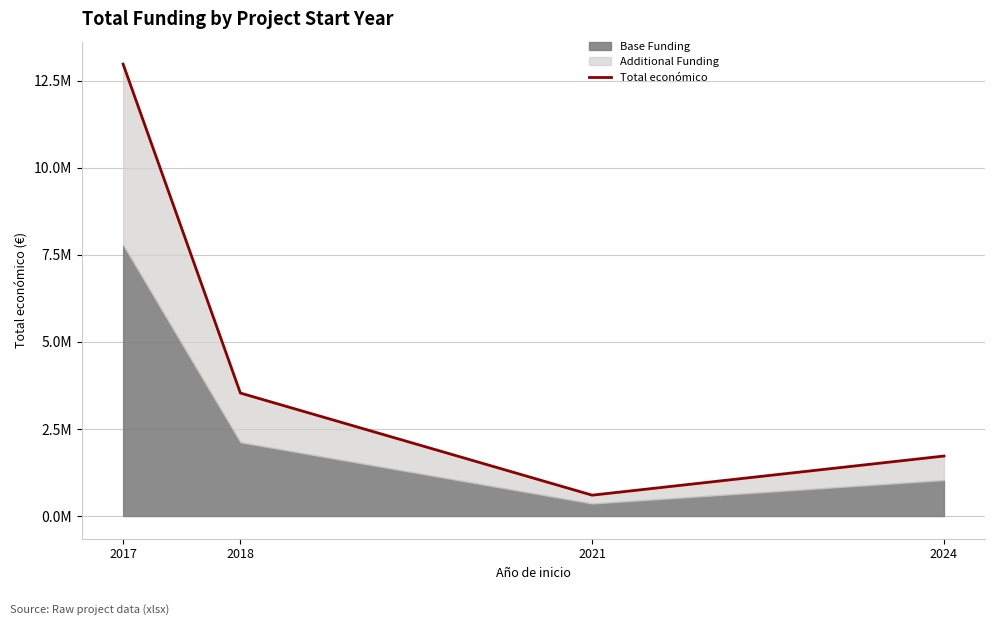

Where is the first local minimum?

2021